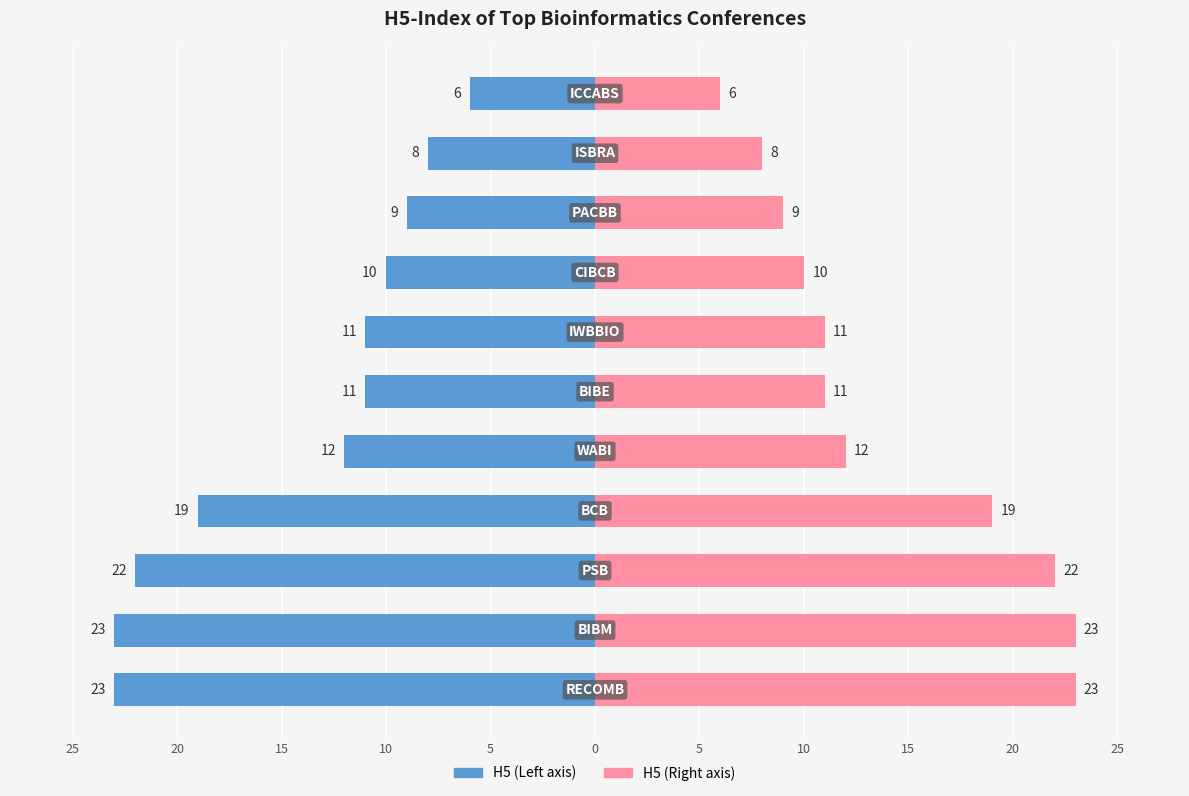

What is the average value of the H5-Index (Left) series?

-14